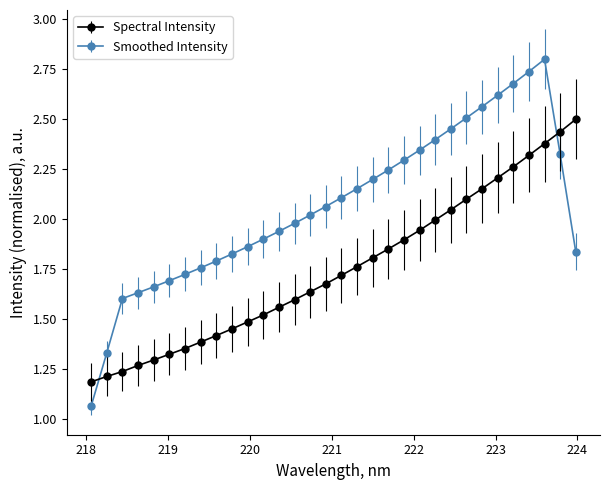

What is the sum of all Spectral Intensity values?

56.0